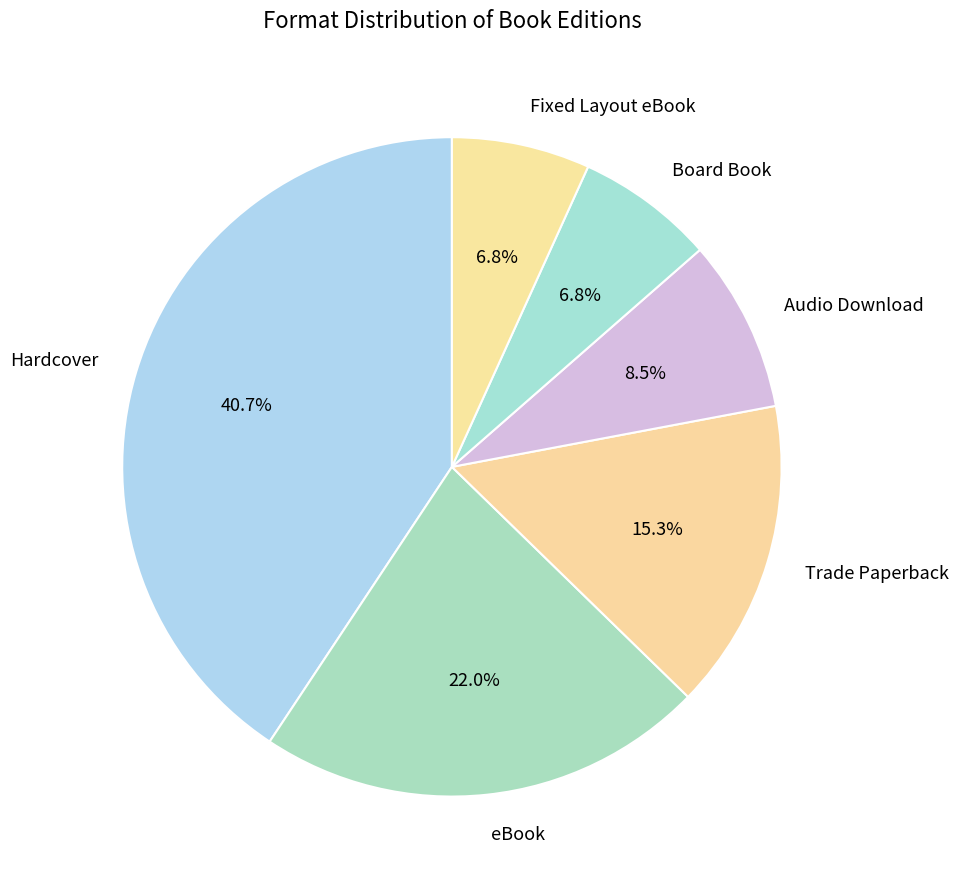

Is there a majority slice in this chart?

No